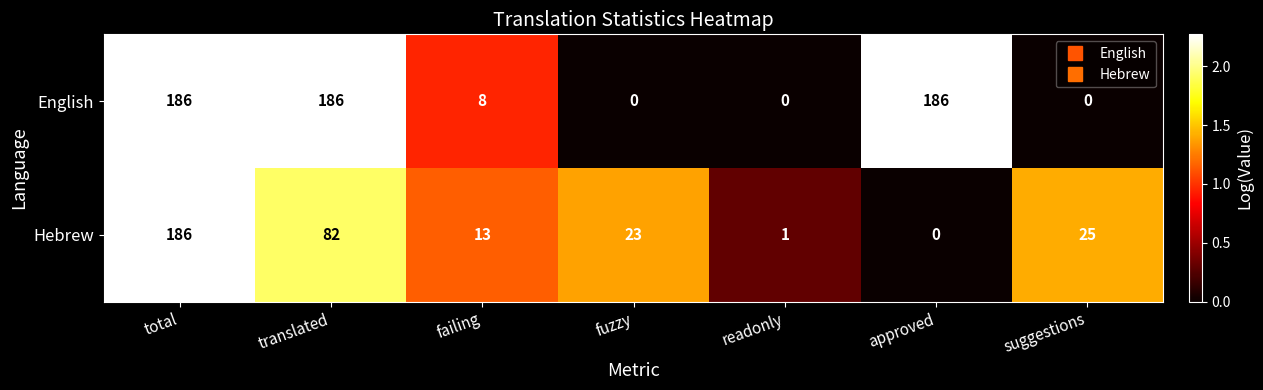

Which series has the largest total across all categories?

English